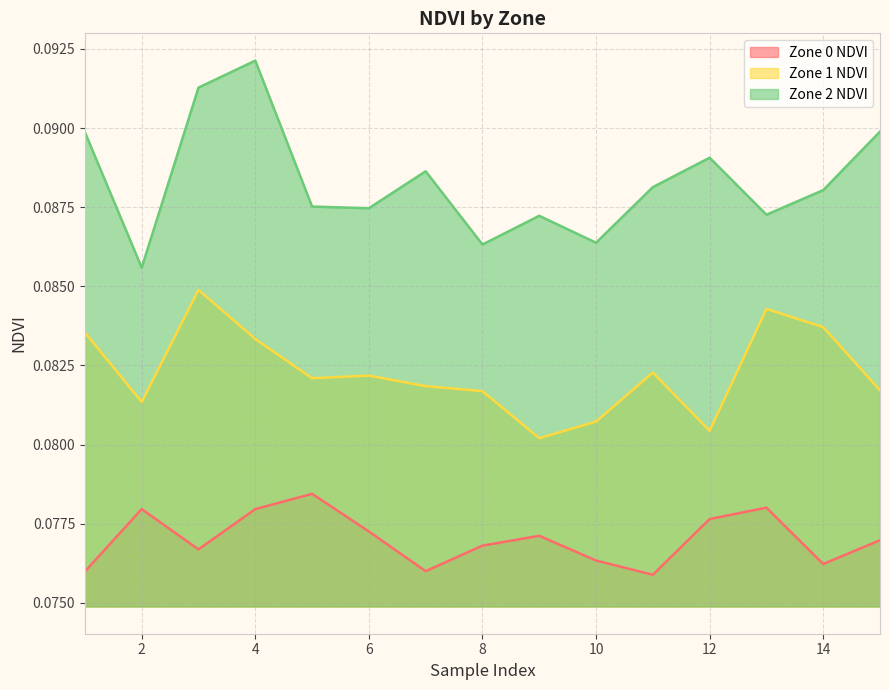

True or false: Zone 2 NDVI has more than 2 interior local peaks.

True